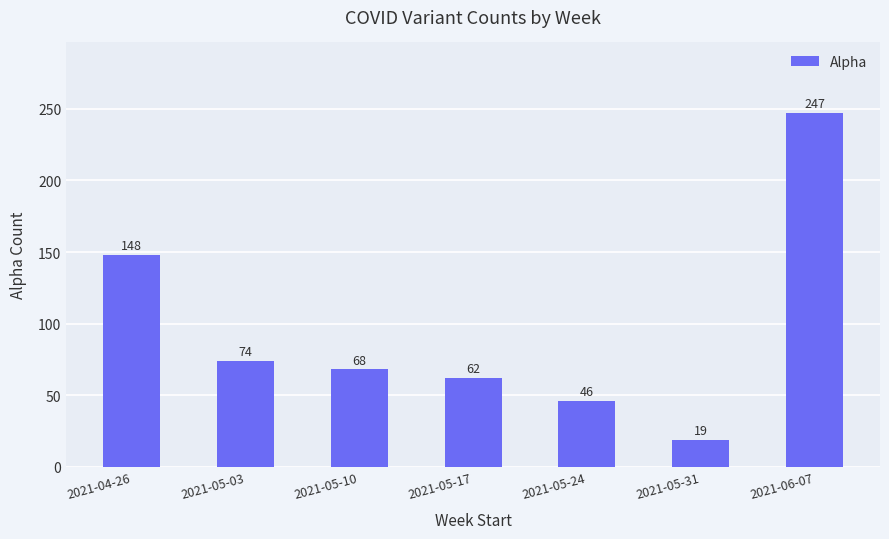

True or false: the data shows 342 at 2021-06-07.

False